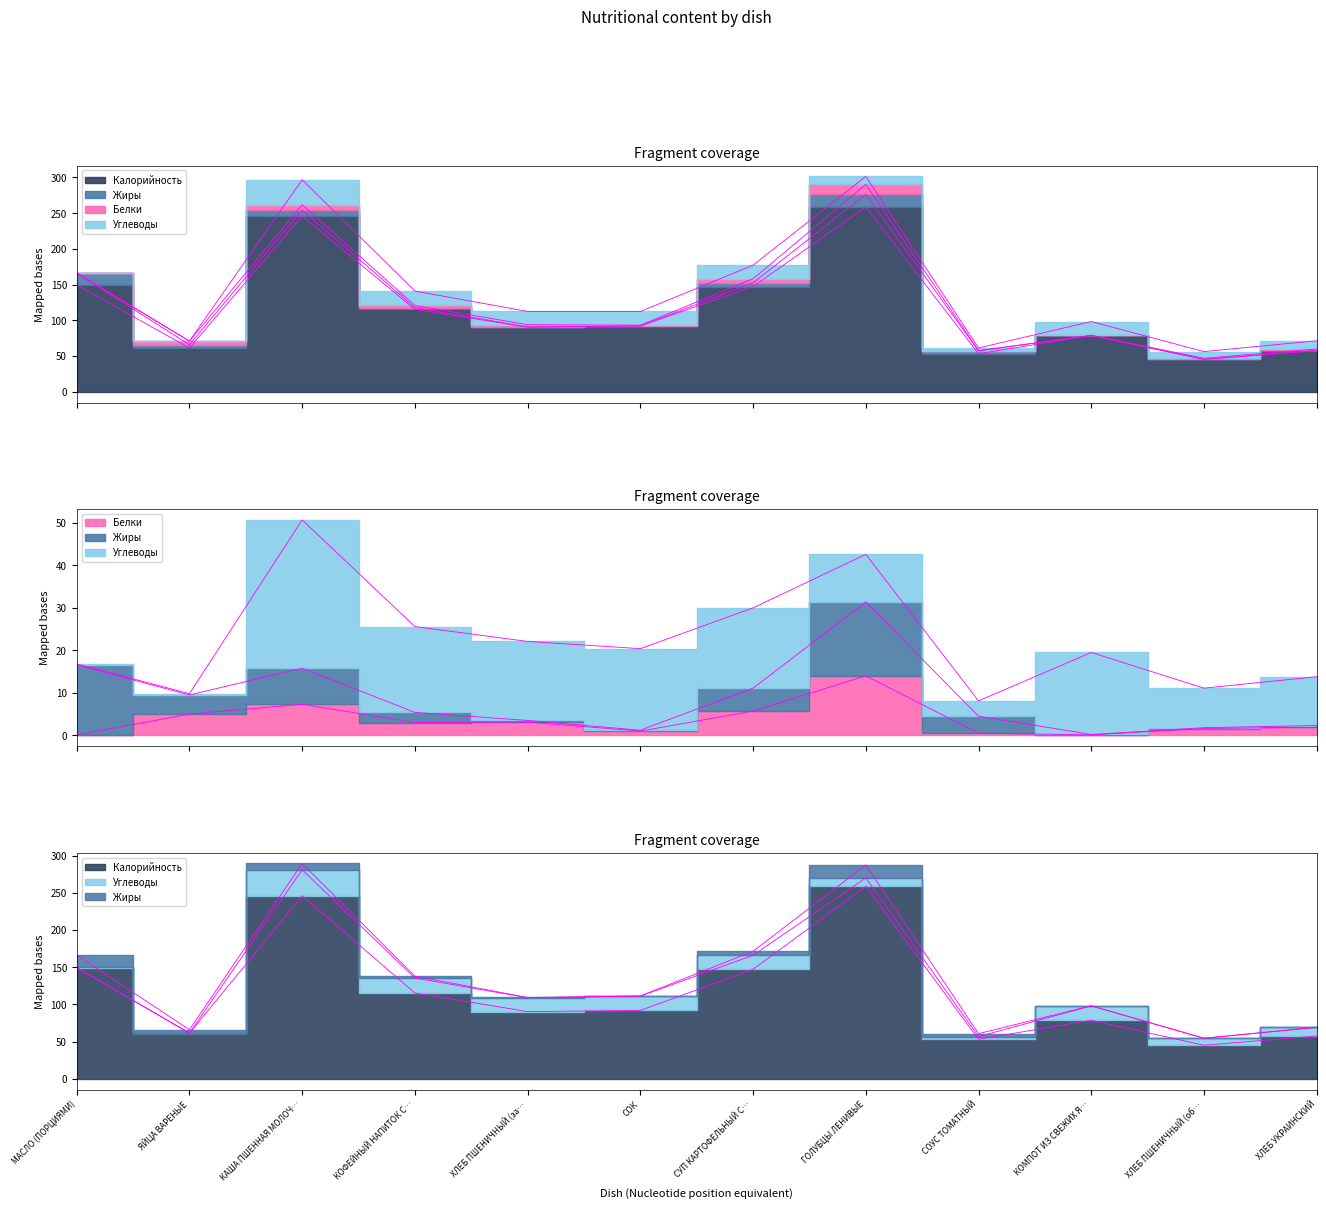

How many values in the Калорийность series exceed 92?

5